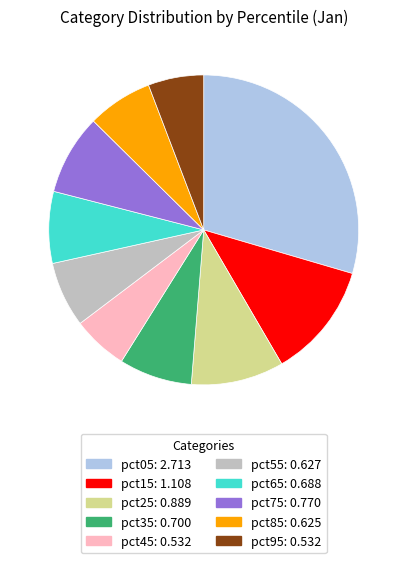

Combined, do pct55 and pct05 account for over 50%?

No